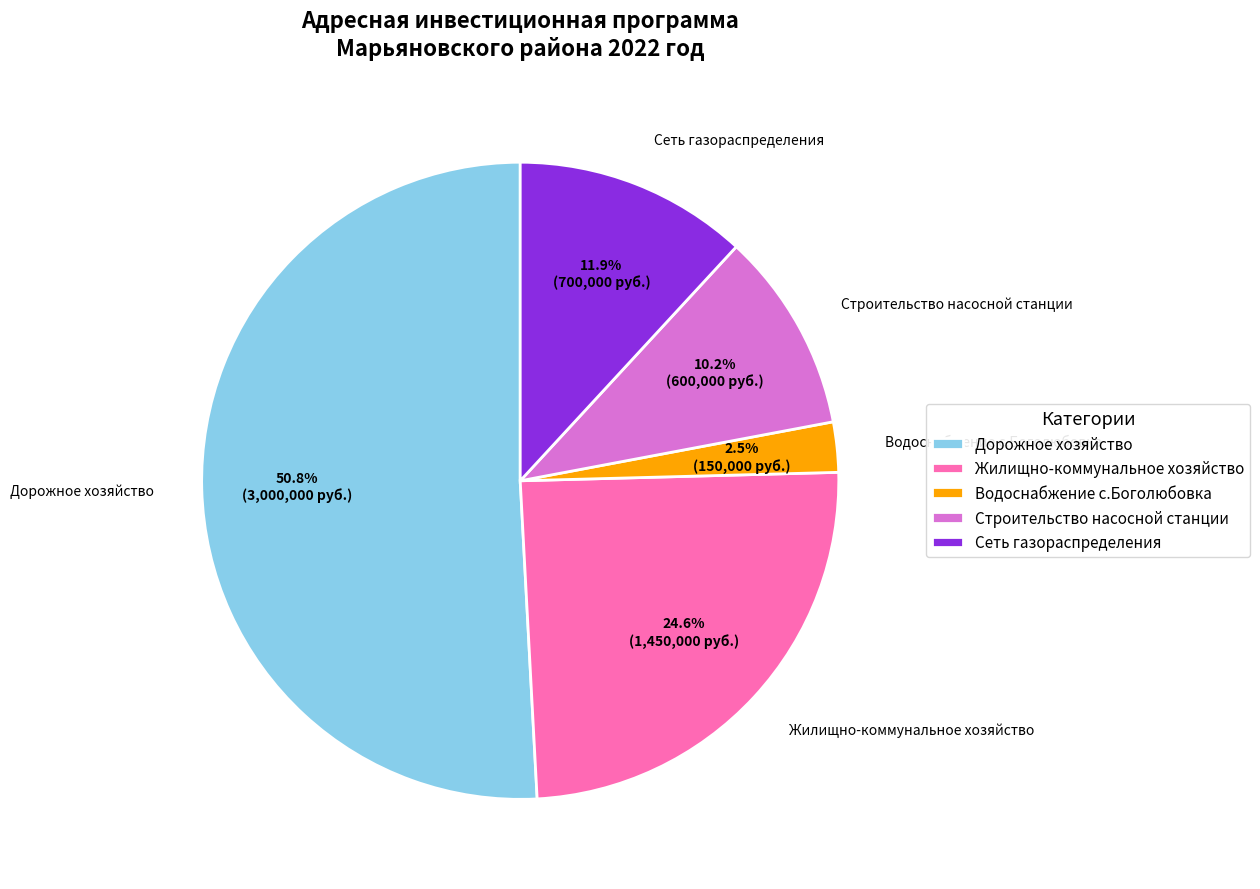

How many slices are in this pie chart?

5